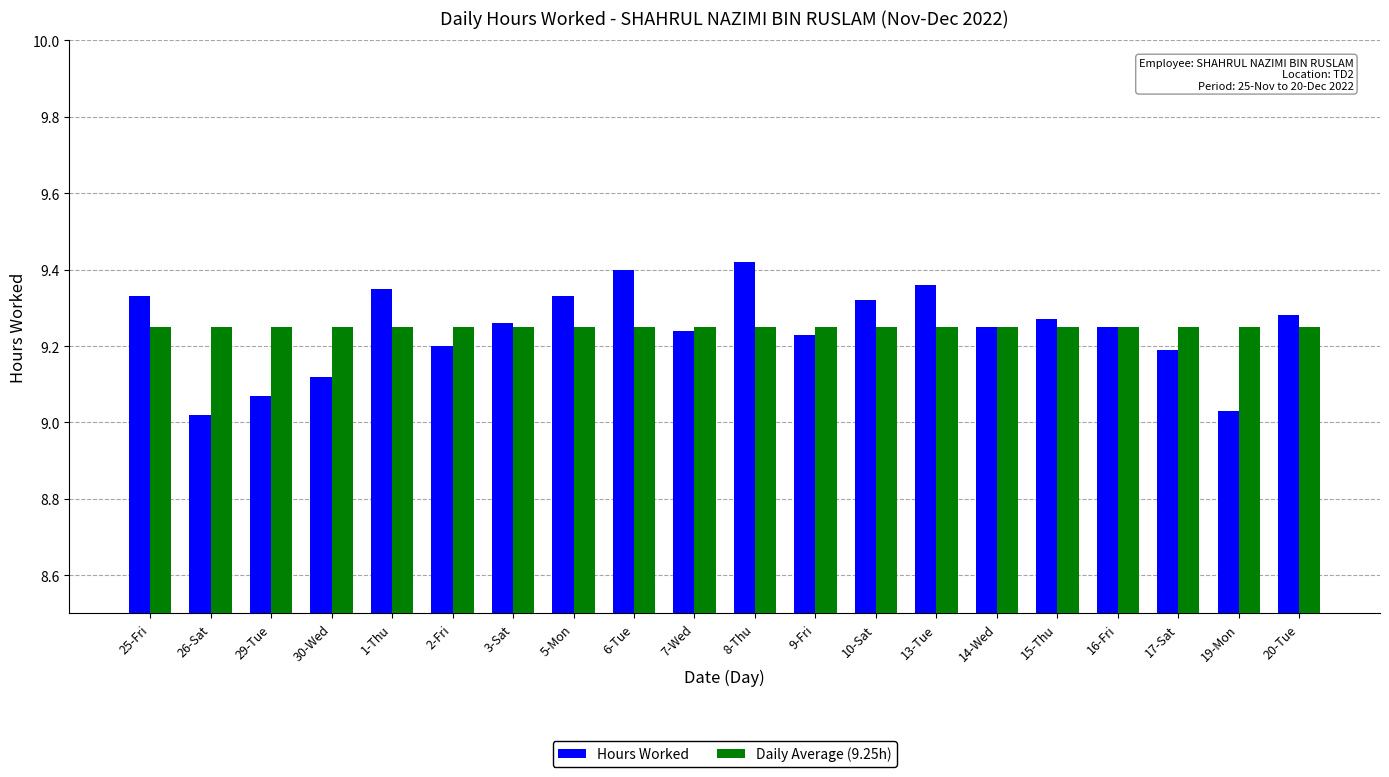

At 13-Tue, list the series in order from largest to smallest.

Hours Worked, Daily Average (9.25h)